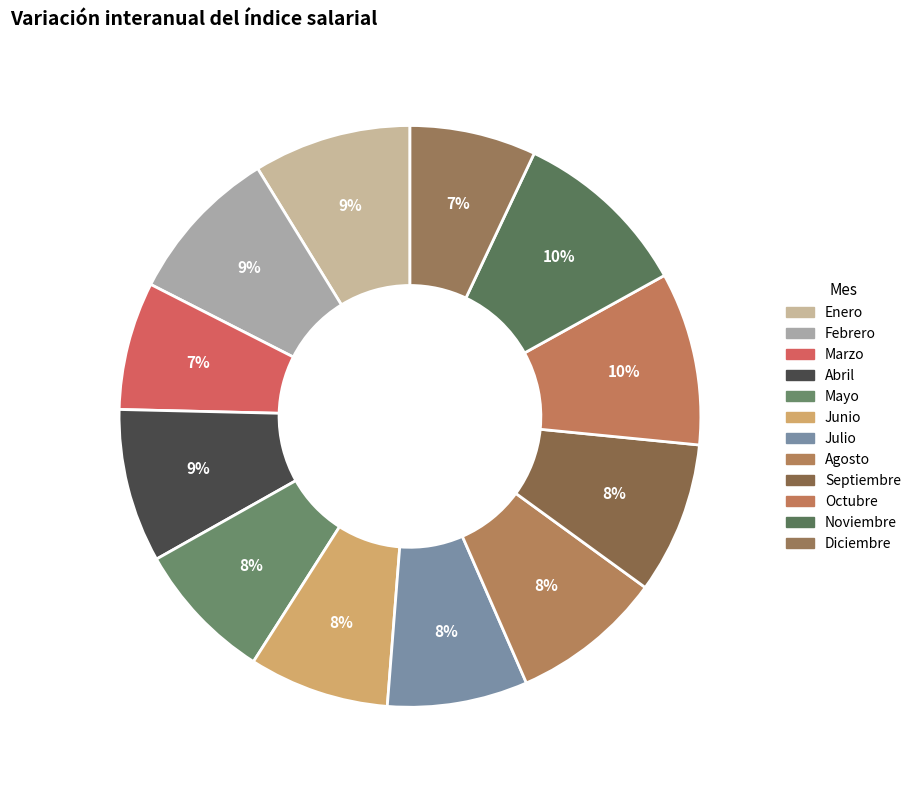

The Noviembre slice represents 16% of the pie. True or false?

False